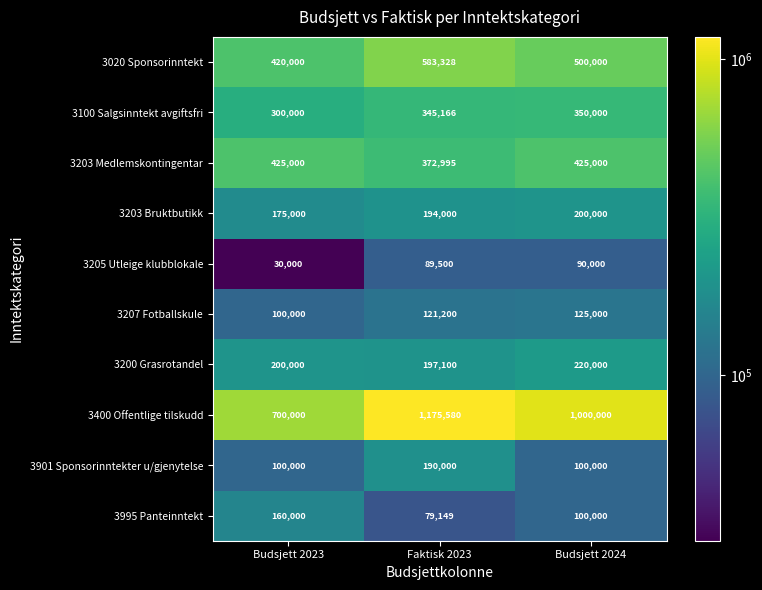

Reading left to right, what are all the values shown in this chart?

3020 Sponsorinntekt: Budsjett 2023=420000	Faktisk 2023=583328	Budsjett 2024=500000
3100 Salgsinntekt avgiftsfri: Budsjett 2023=300000	Faktisk 2023=345166	Budsjett 2024=350000
3203 Medlemskontingentar: Budsjett 2023=425000	Faktisk 2023=372995	Budsjett 2024=425000
3203 Bruktbutikk: Budsjett 2023=175000	Faktisk 2023=194000	Budsjett 2024=200000
3205 Utleige klubblokale: Budsjett 2023=30000	Faktisk 2023=89500	Budsjett 2024=90000
3207 Fotballskule: Budsjett 2023=100000	Faktisk 2023=121200	Budsjett 2024=125000
3200 Grasrotandel: Budsjett 2023=200000	Faktisk 2023=197100	Budsjett 2024=220000
3400 Offentlige tilskudd: Budsjett 2023=700000	Faktisk 2023=1175580	Budsjett 2024=1000000
3901 Sponsorinntekter u/gjenytelse: Budsjett 2023=100000	Faktisk 2023=190000	Budsjett 2024=100000
3995 Panteinntekt: Budsjett 2023=160000	Faktisk 2023=79149	Budsjett 2024=100000